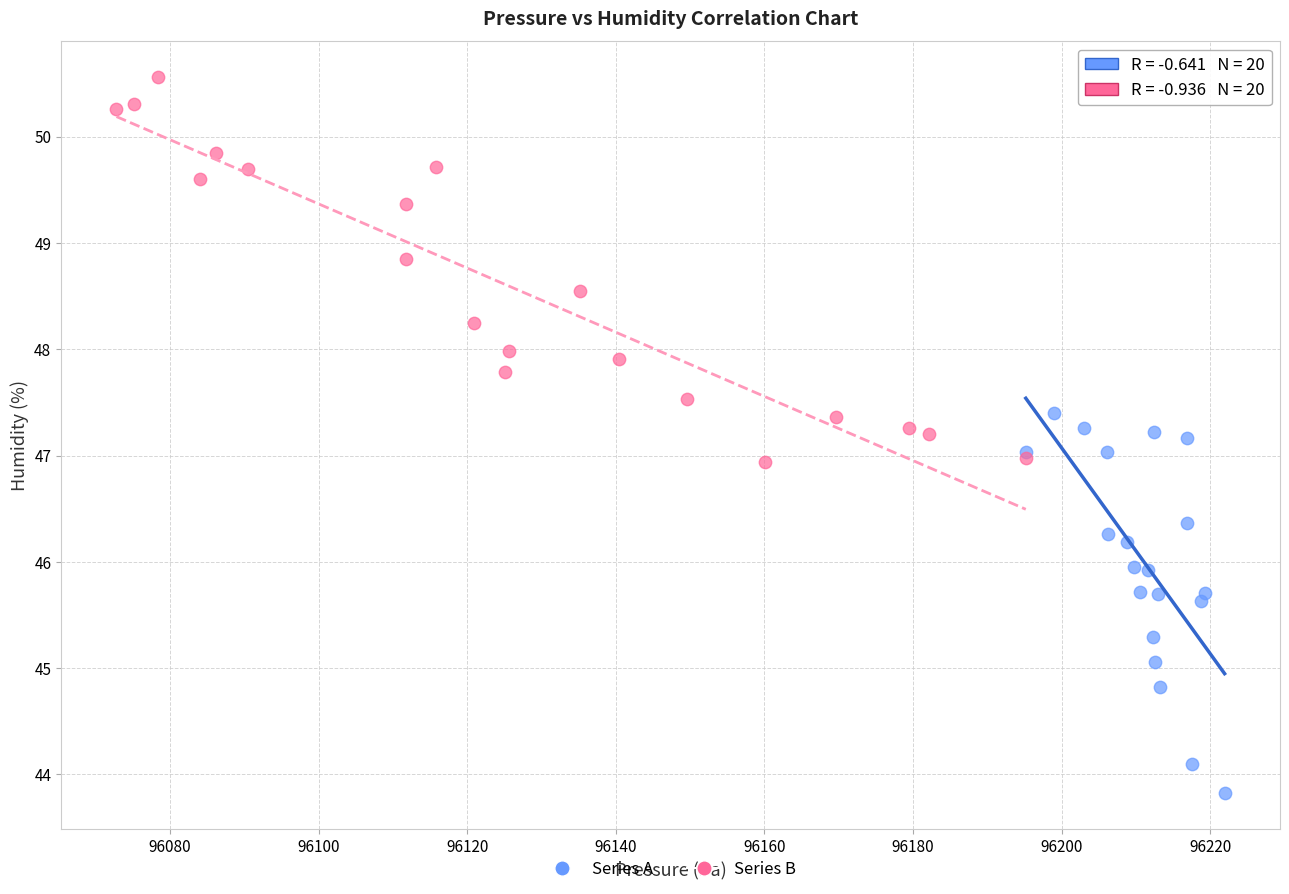

Which series reaches the minimum Y coordinate?

Series A